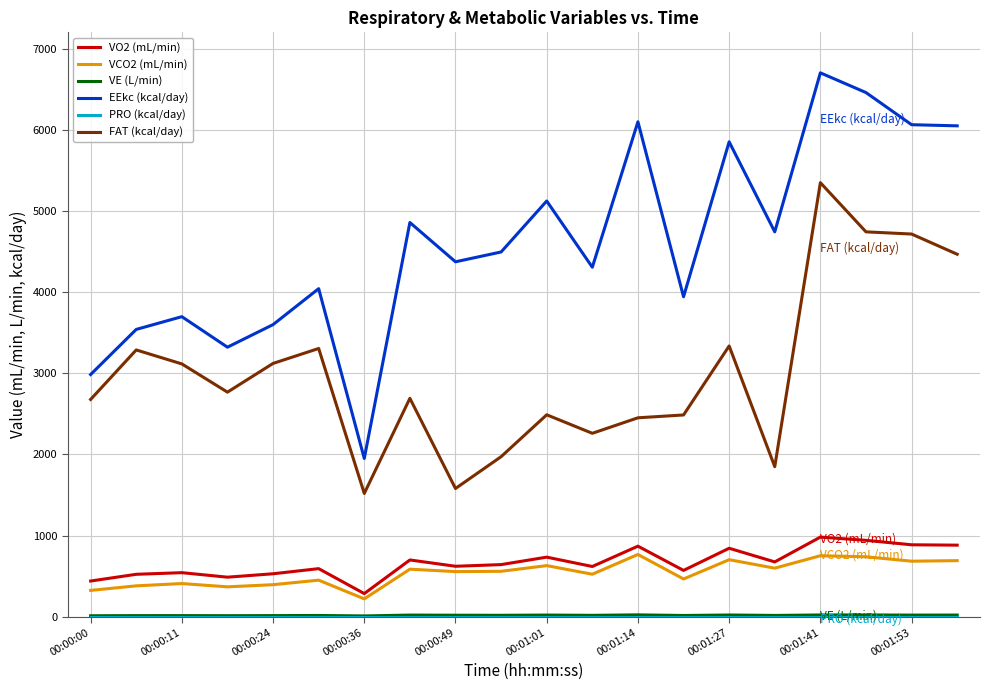

True or false: VCO2 (mL/min) and EEkc (kcal/day) cross at least once.

False